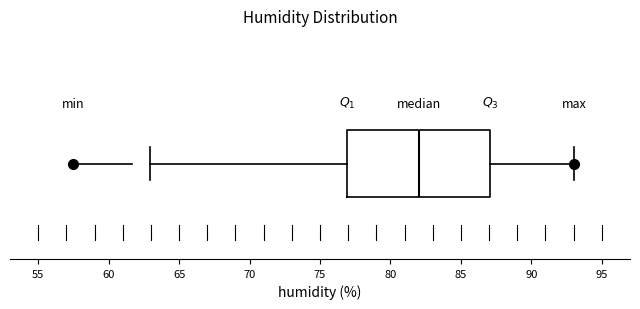

Read this box plot against the x-axis: the position of the median line, the range covered by the box, and the ends of both whiskers. The values are not printed on the chart, so give them approximately, as read against the axis.

median 82, box 77 to 87, whiskers 63 to 93